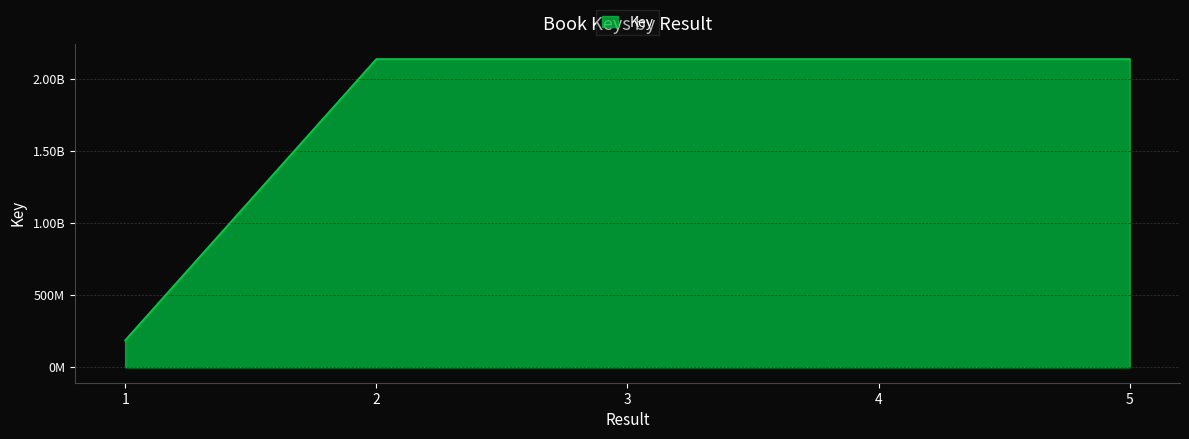

Is this an area chart (filled region under the line)?

Yes